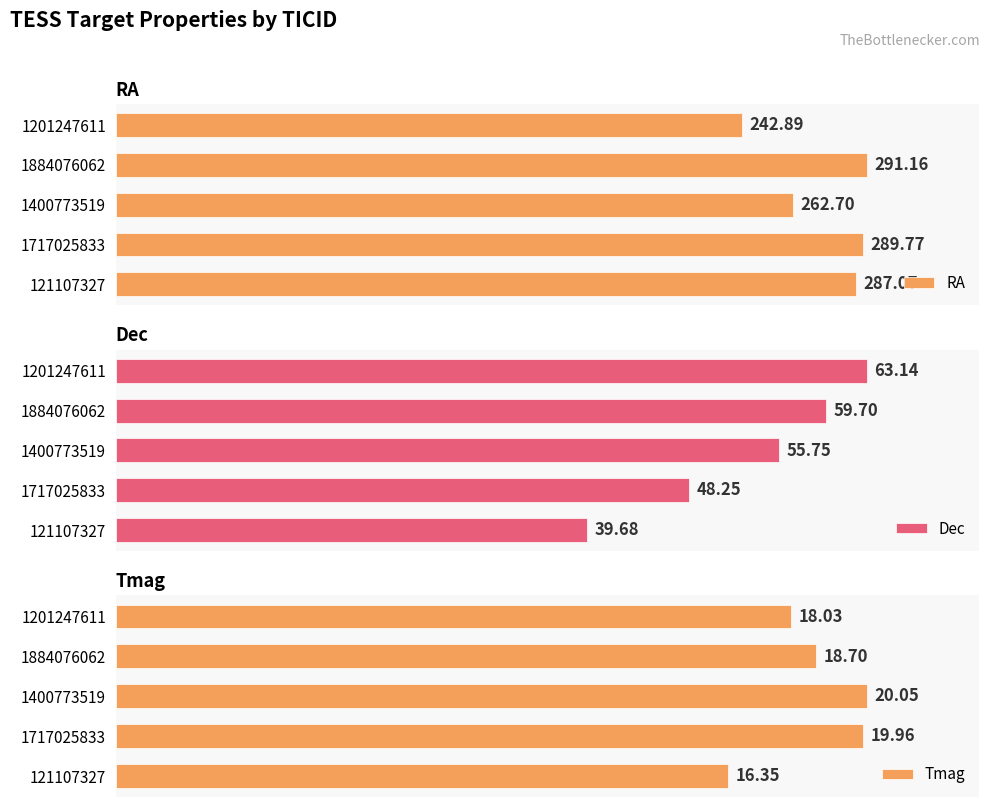

How many groups of bars are there?

5